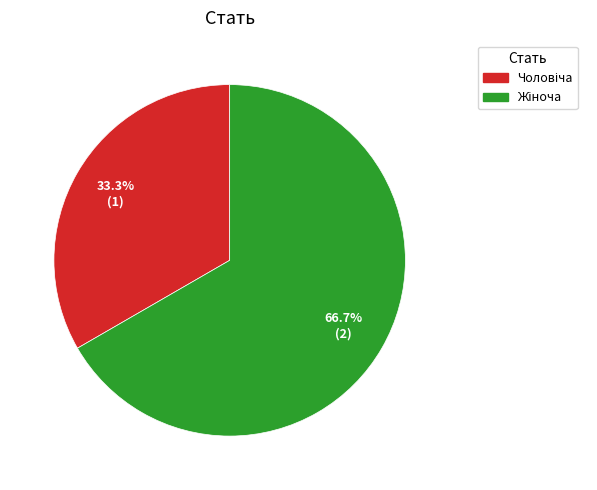

How many slices are in this pie chart?

2